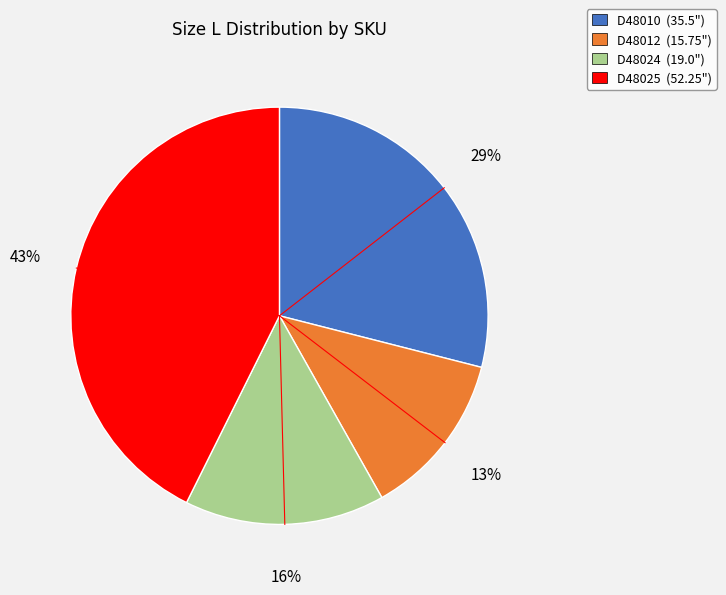

The D48024 slice represents 16% of the pie. True or false?

True